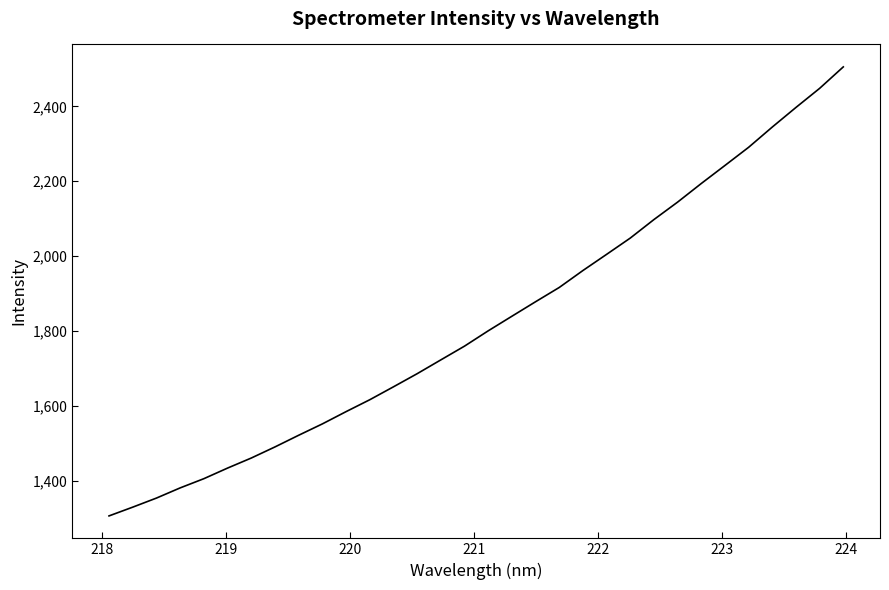

What is the difference between the maximum and minimum values?

1199.5